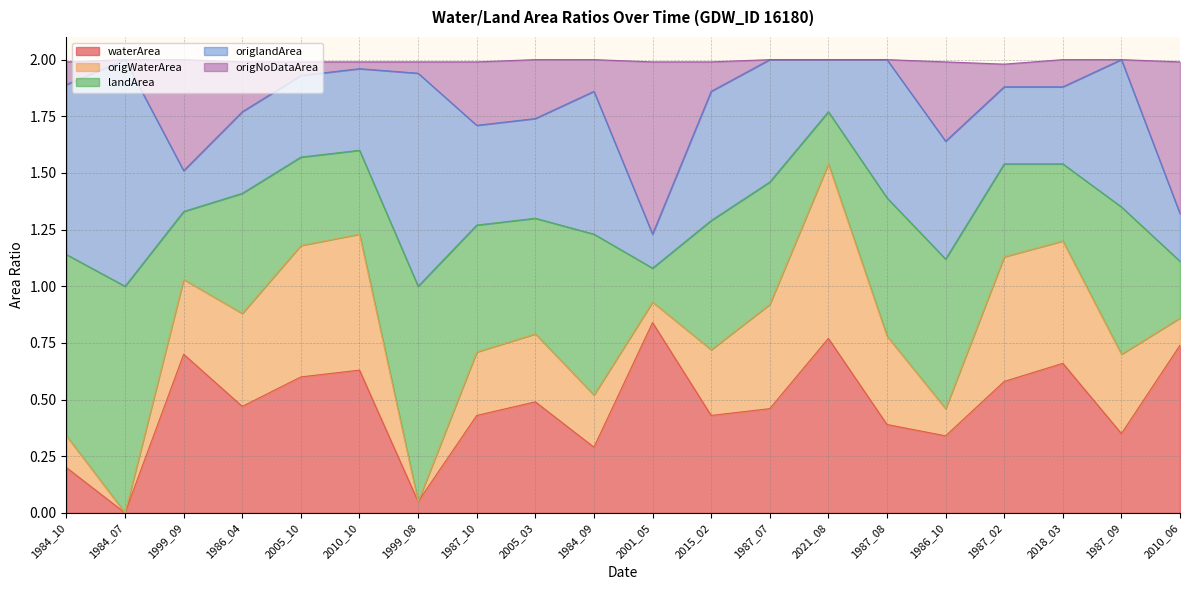

True or false: origWaterArea has more than 1 interior local peaks.

True